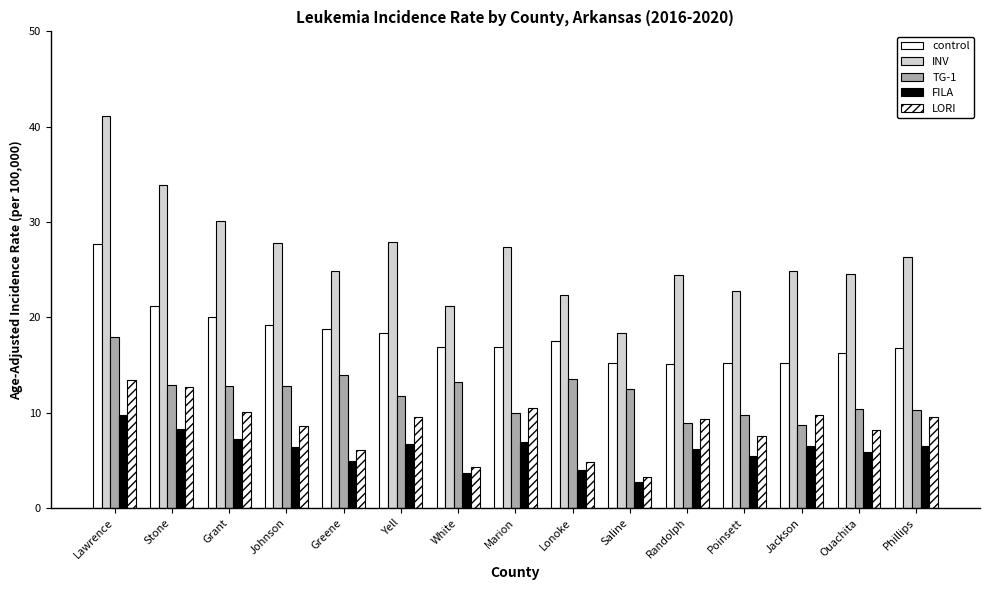

What is the difference between the FILA values at White and Saline?

1.0